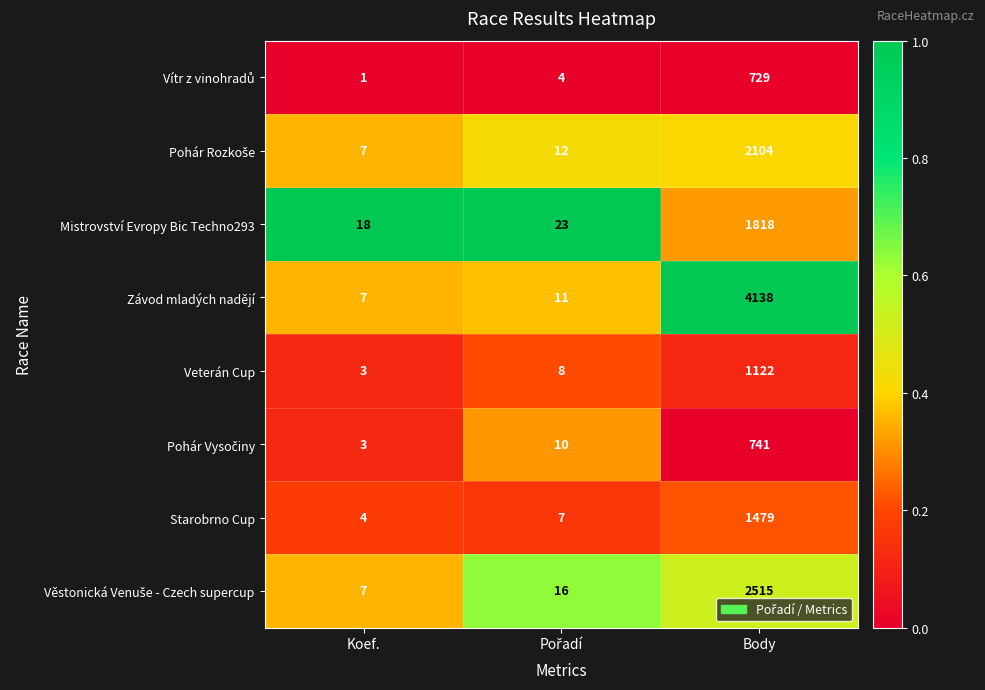

Read the Veterán Cup value at Body, to the nearest 10.

1120